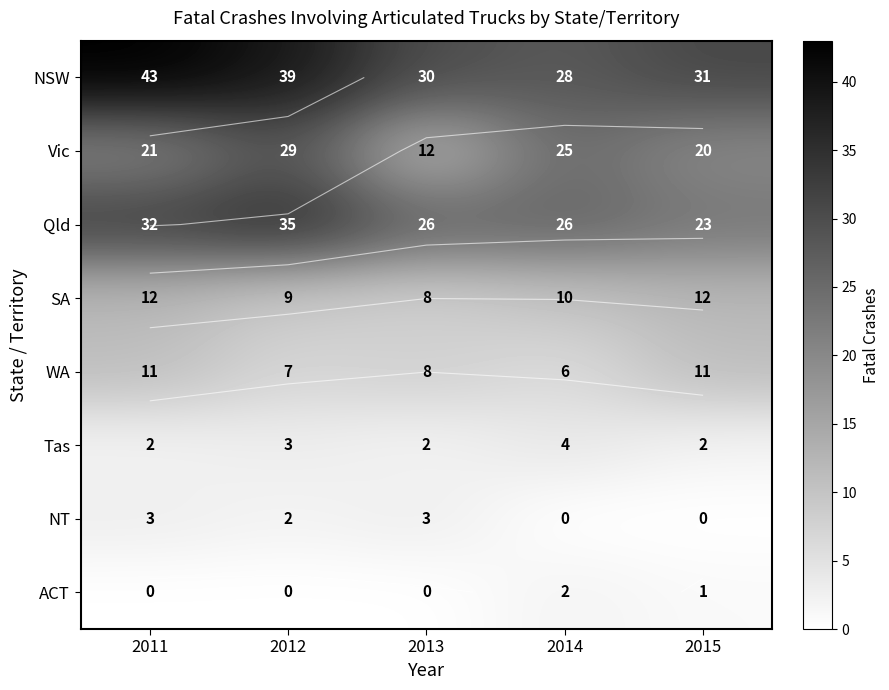

List the series in order of their peak value, highest first.

NSW, Qld, Vic, SA, WA, Tas, NT, ACT